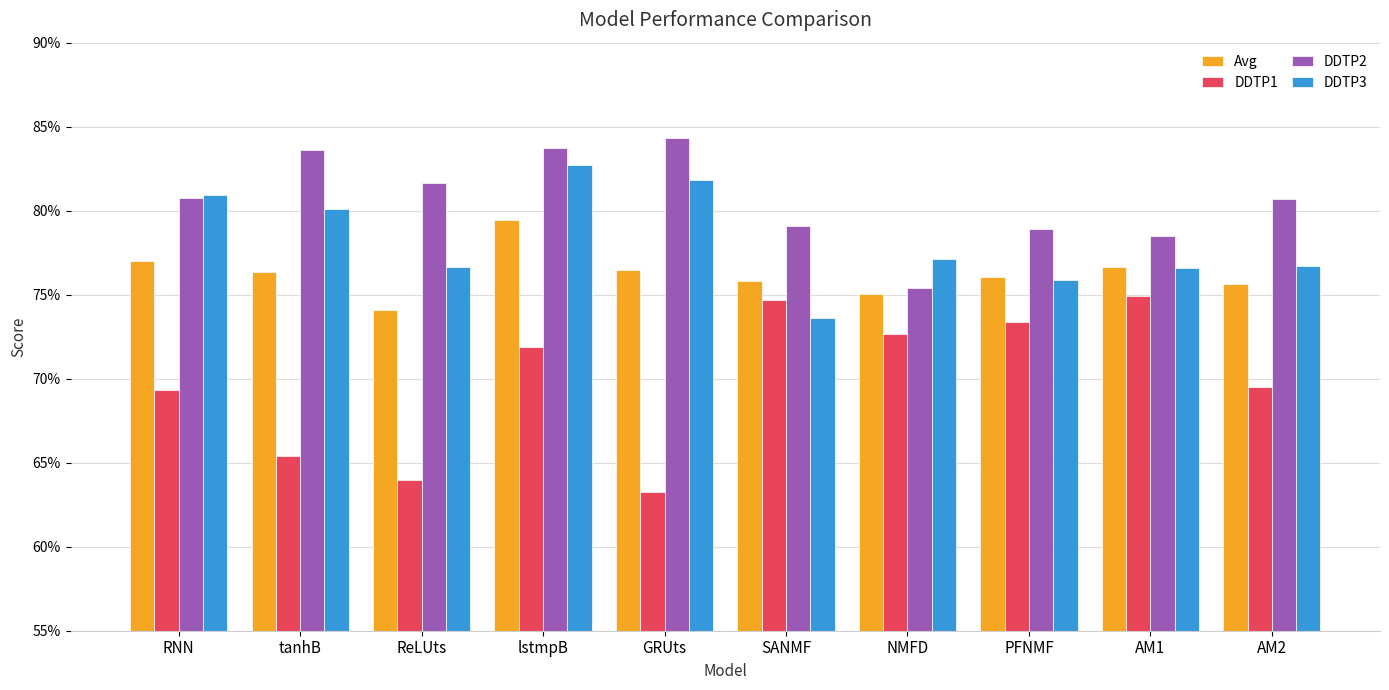

Are the bars horizontal?

No